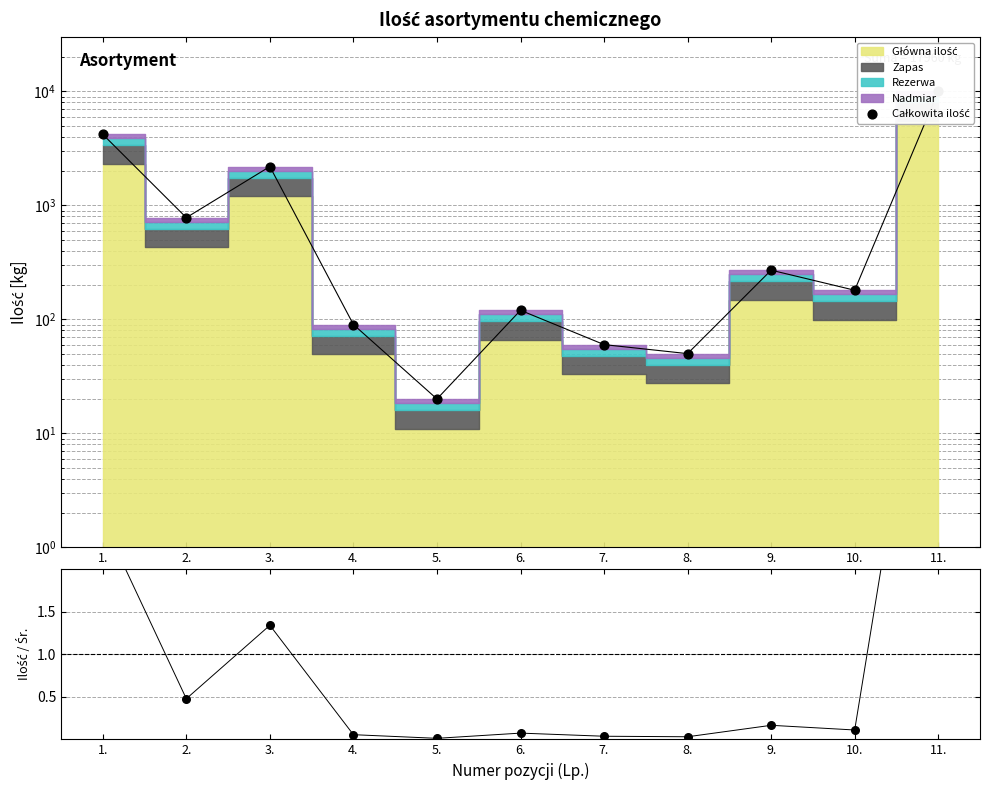

Which series contains the lowest Y value?

Ilość / Śr.